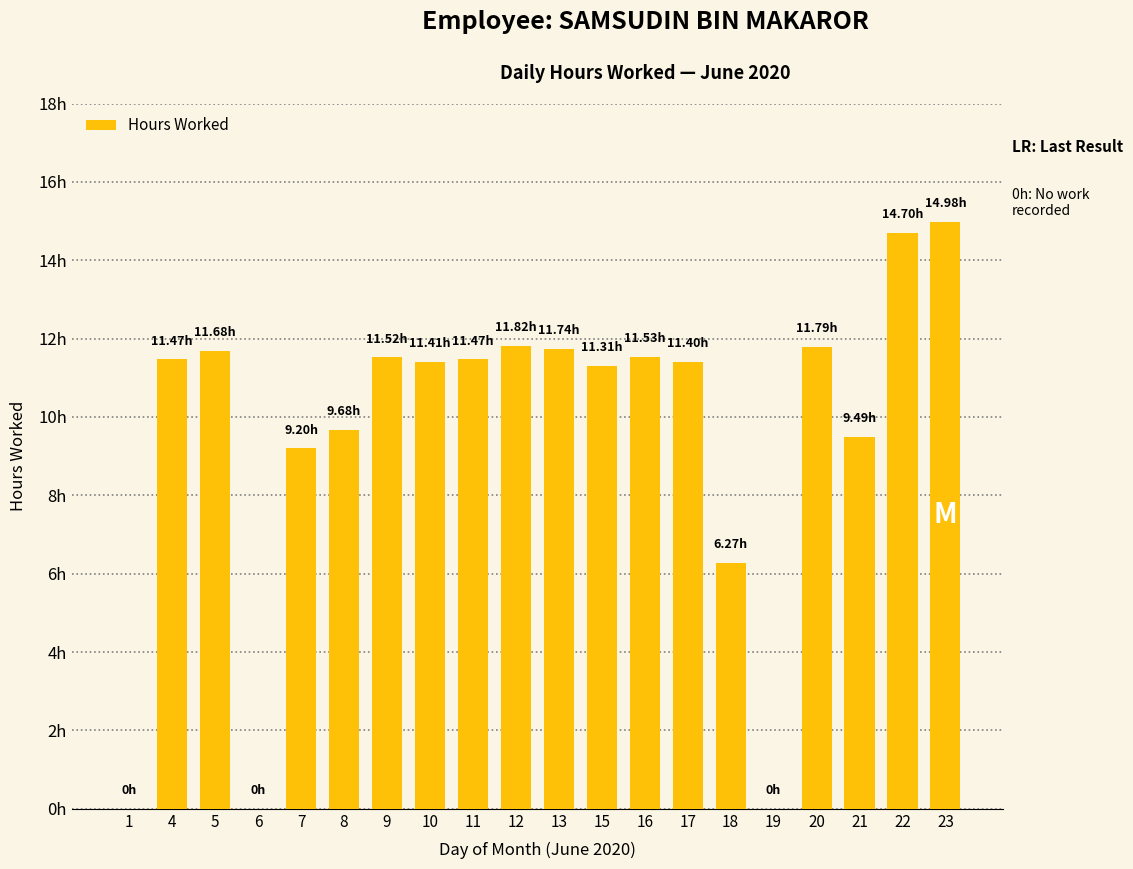

What is the difference between the maximum and minimum values?

15.0